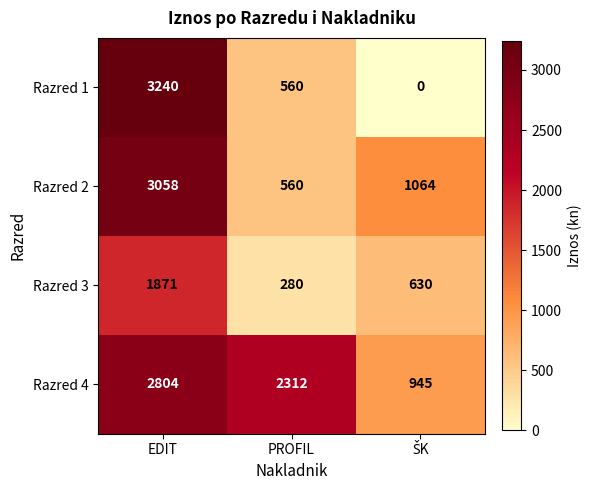

True or false: Razred 2 has a value of 3058 at EDIT.

True